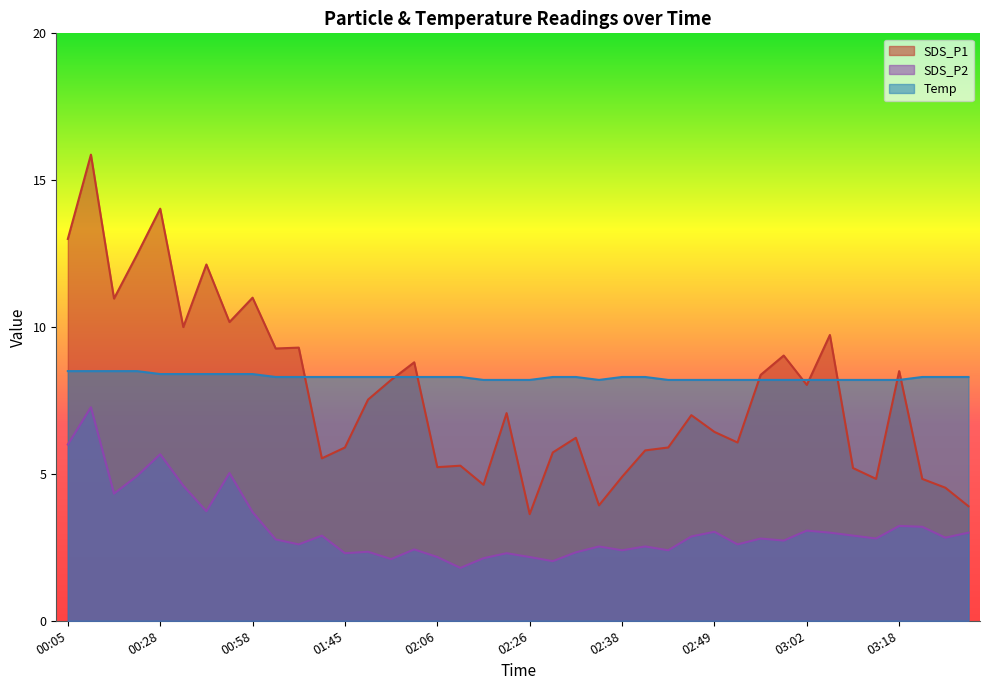

Does the chart display data point markers on the line(s)?

No